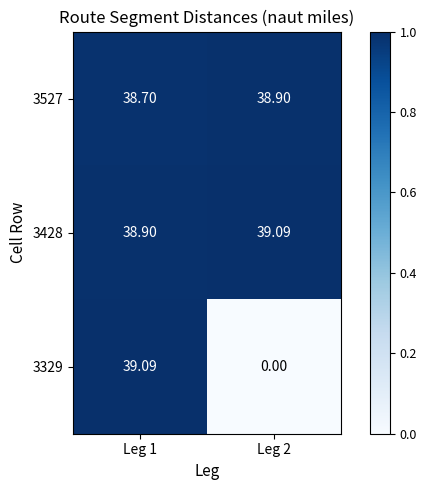

Is the value of 3428 at Leg 1 greater than the value of 3329 at Leg 1?

No